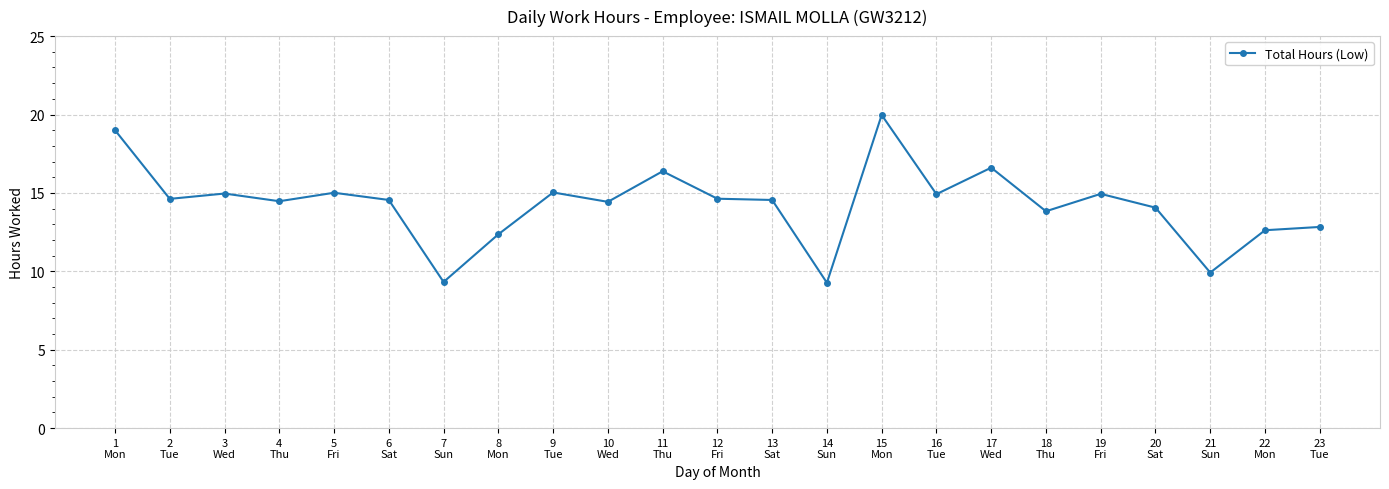

Where is the first local maximum?

3
Wed